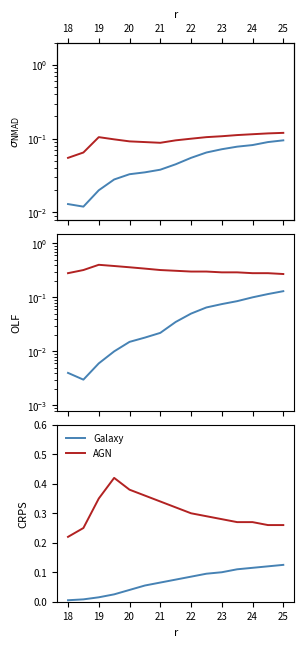

True or false: AGN and Galaxy cross at least once.

False